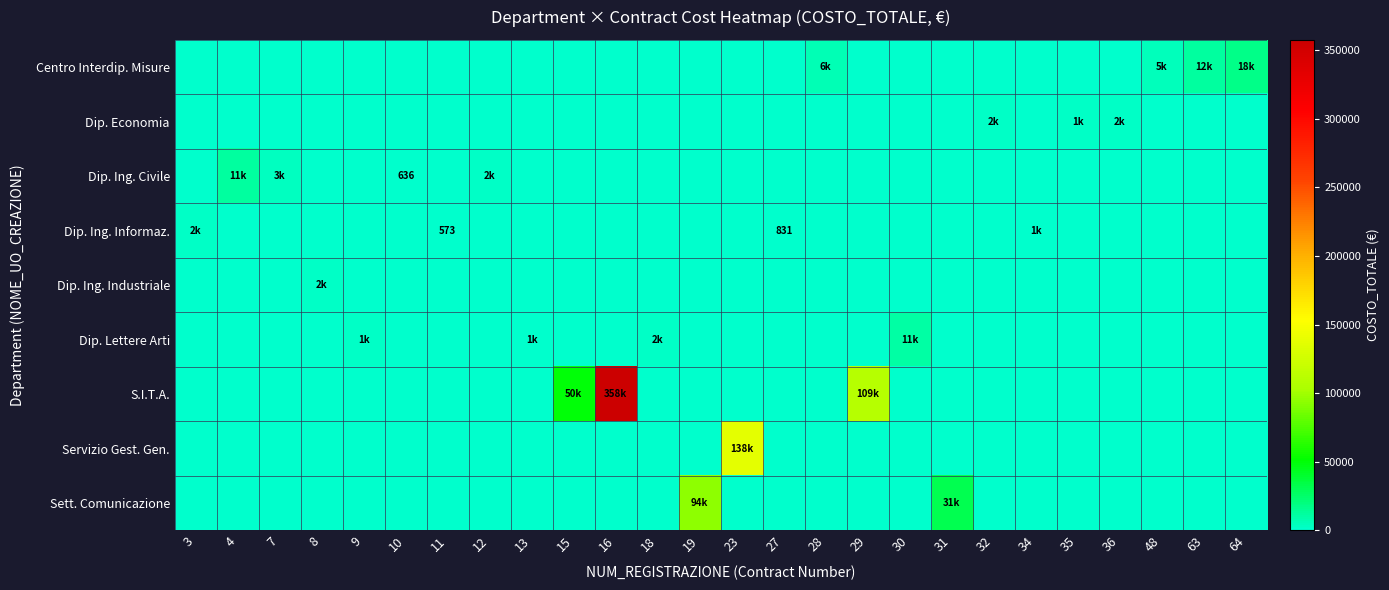

How many values in row_0 are above zero?

4